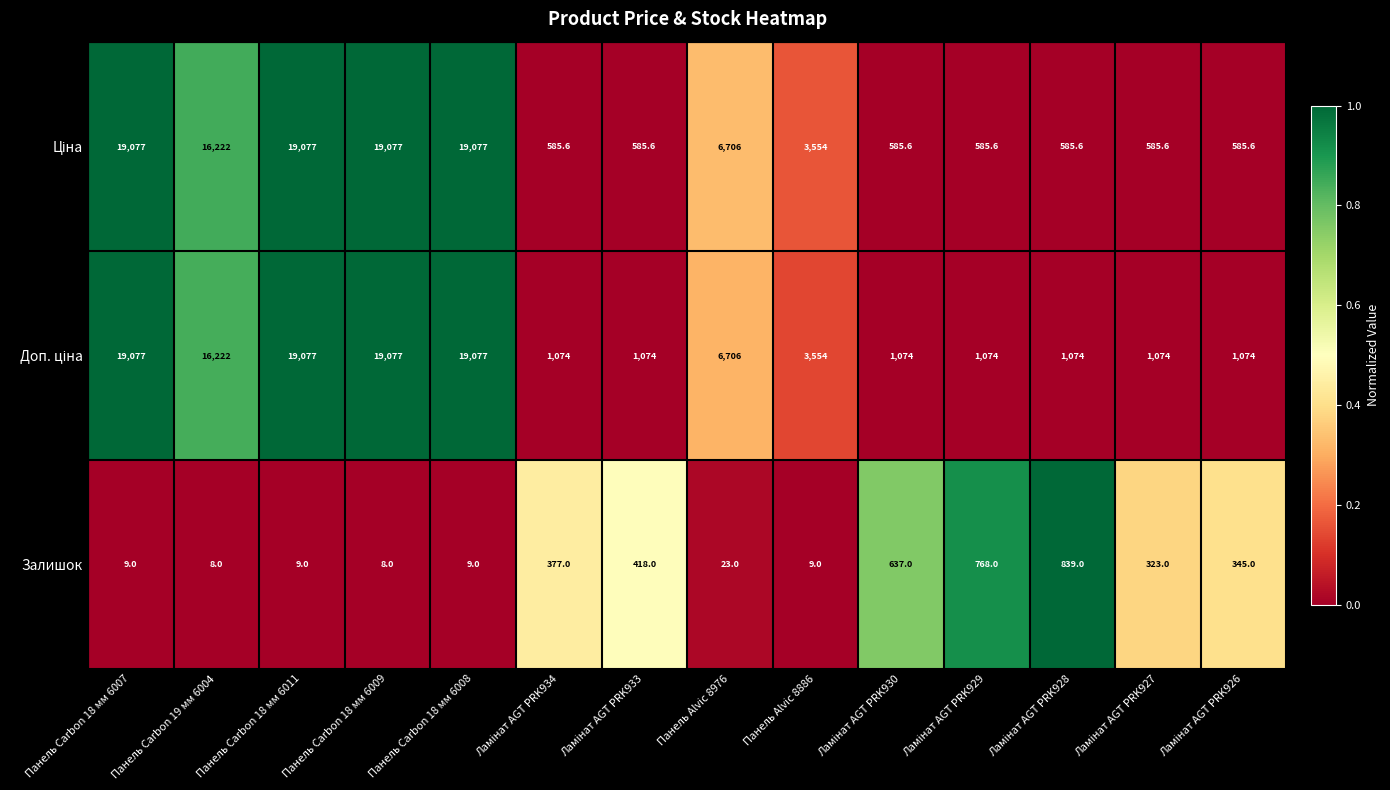

What is the difference between the maximum and minimum values in the Залишок series?

831.0